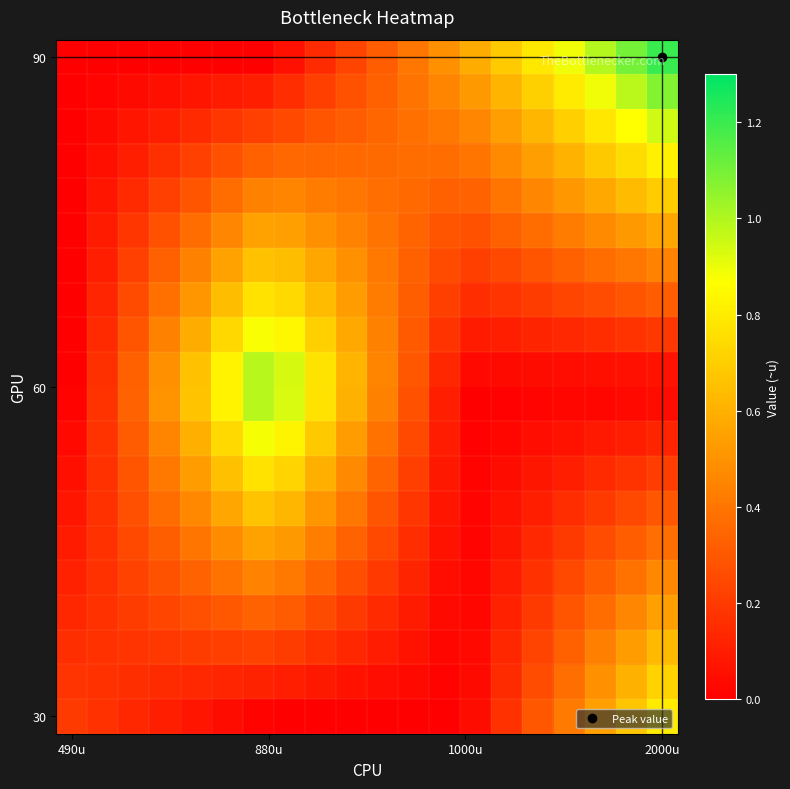

Count the number of data series in this chart.

20